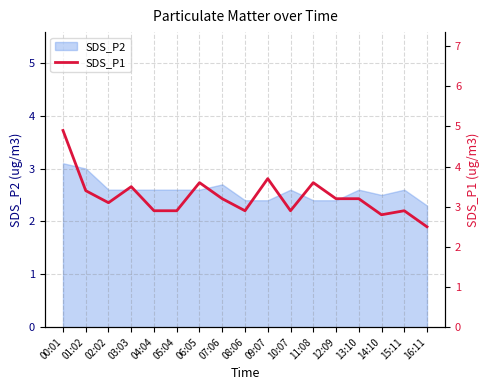

How many lines are shown in the chart?

1